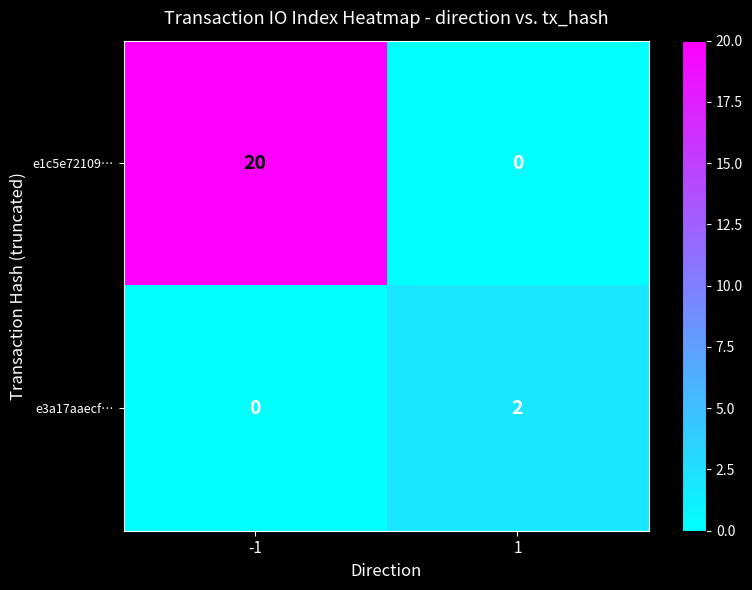

List the series in order of their peak value, highest first.

e1c5e72109…, e3a17aaecf…